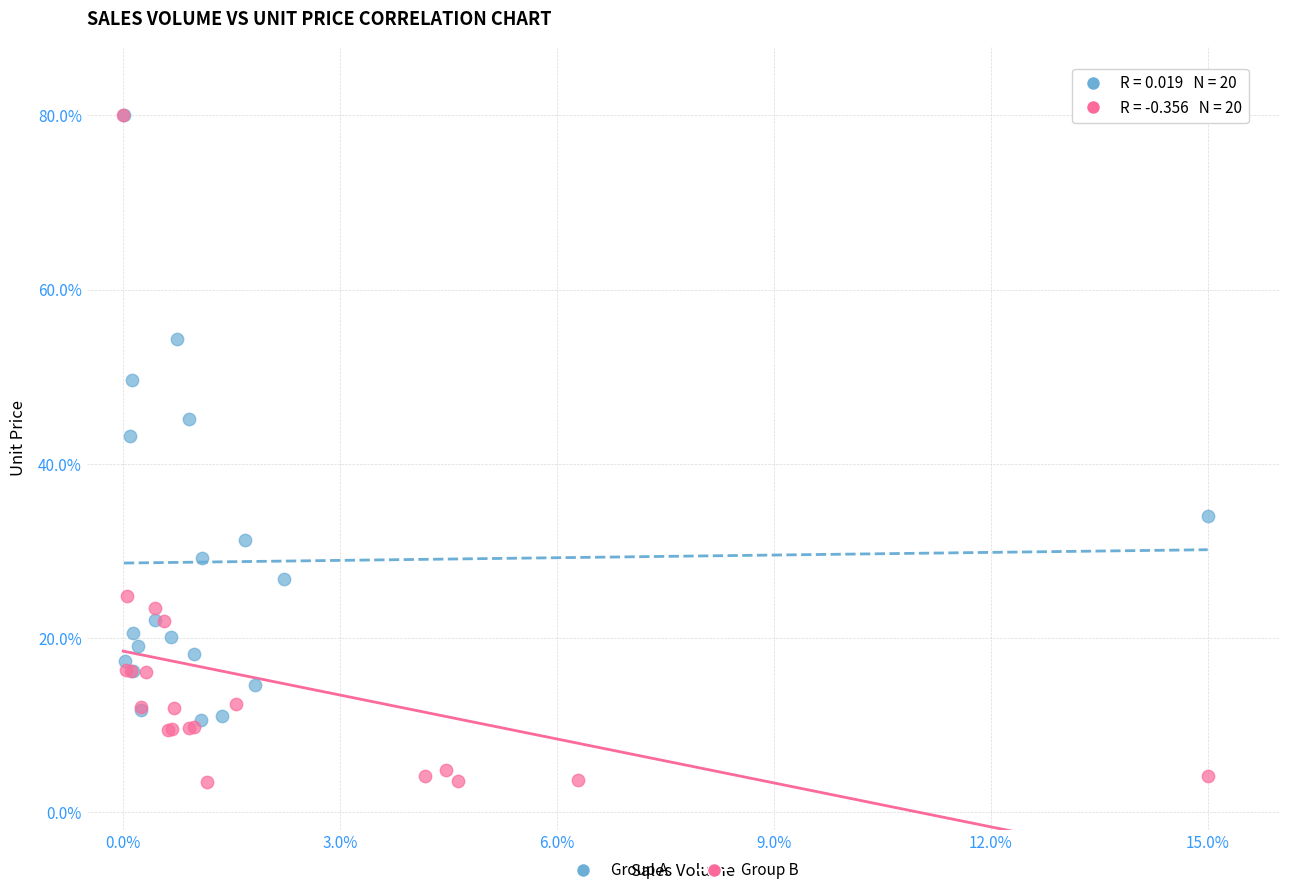

Which series contains the lowest Y value?

Group B